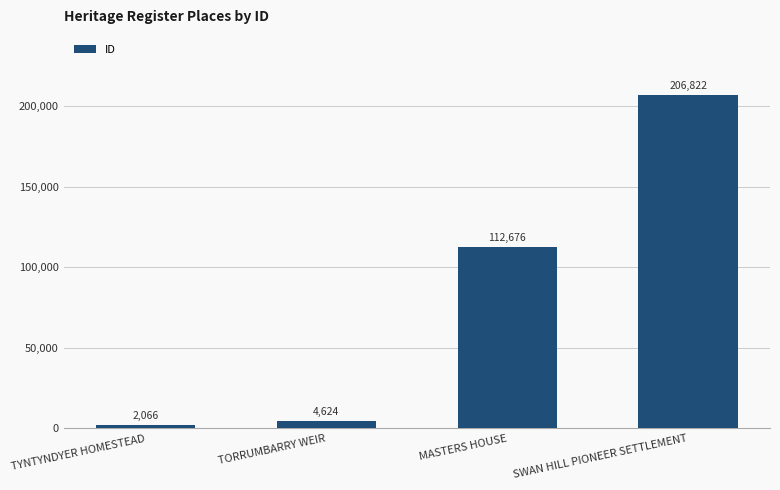

What is the average value?

81547